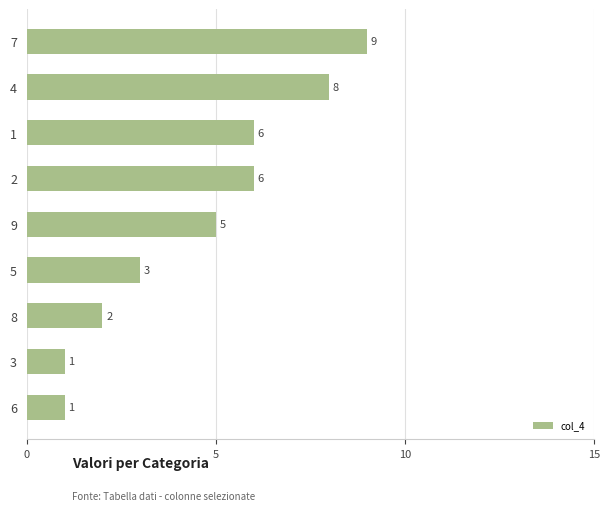

True or false: the data shows 8 at 6.

False